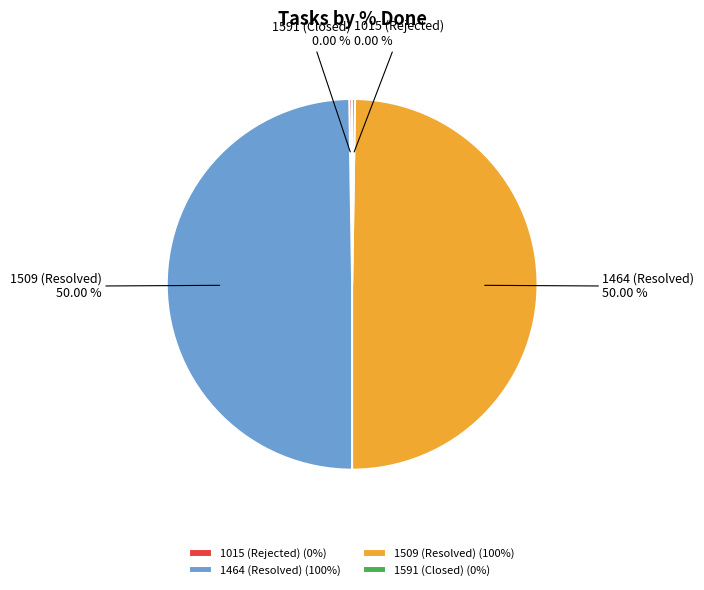

Is it true that 1509 (Resolved) is 50% of the pie?

True